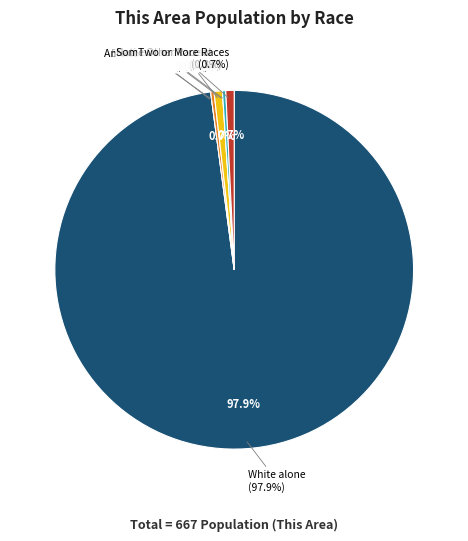

Is there any slice that represents more than half of the pie?

Yes